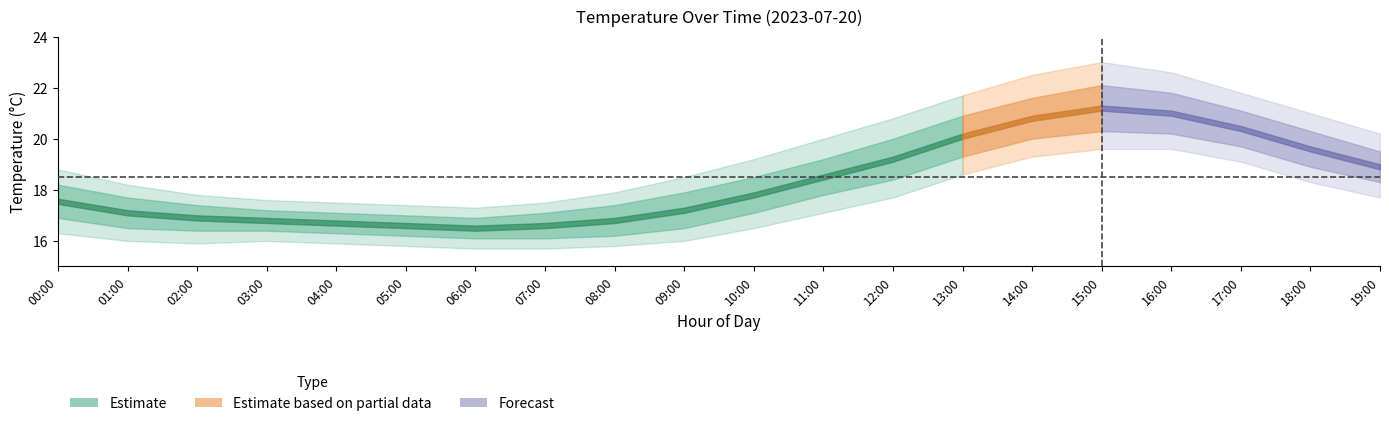

At which label does temp_lower1 first exceed 17?

10:00